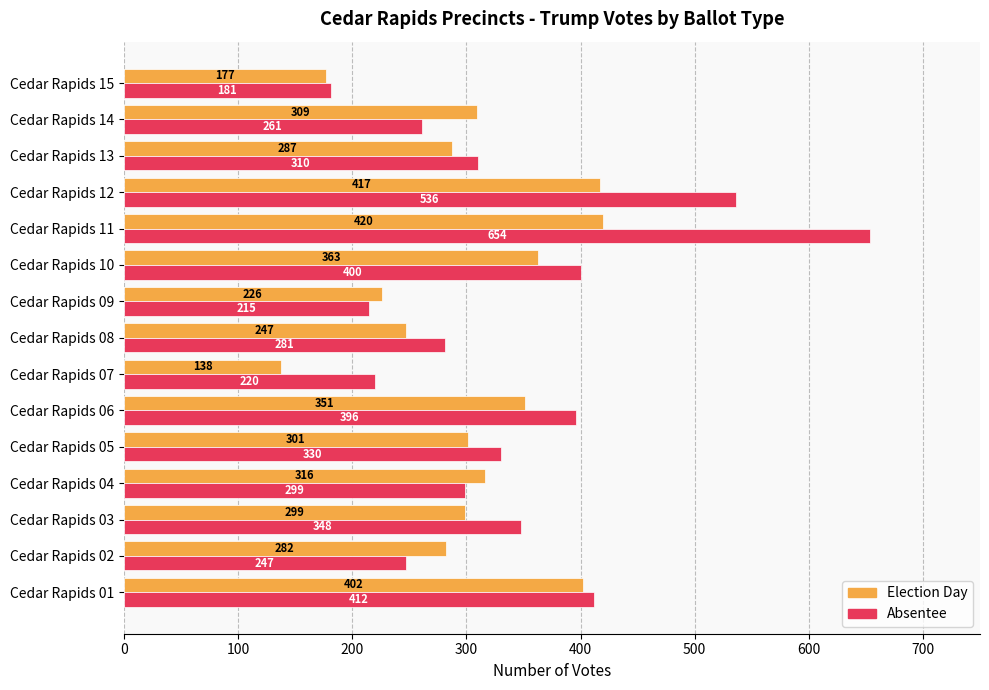

Between Cedar Rapids 05 and Cedar Rapids 07, which series saw the biggest shift?

Election Day